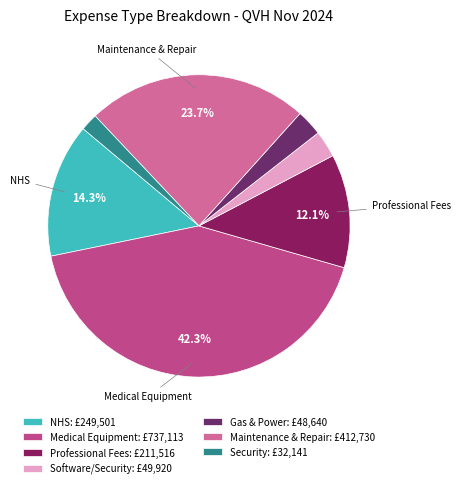

To the nearest percent, what percentage of the pie is Security?

2%